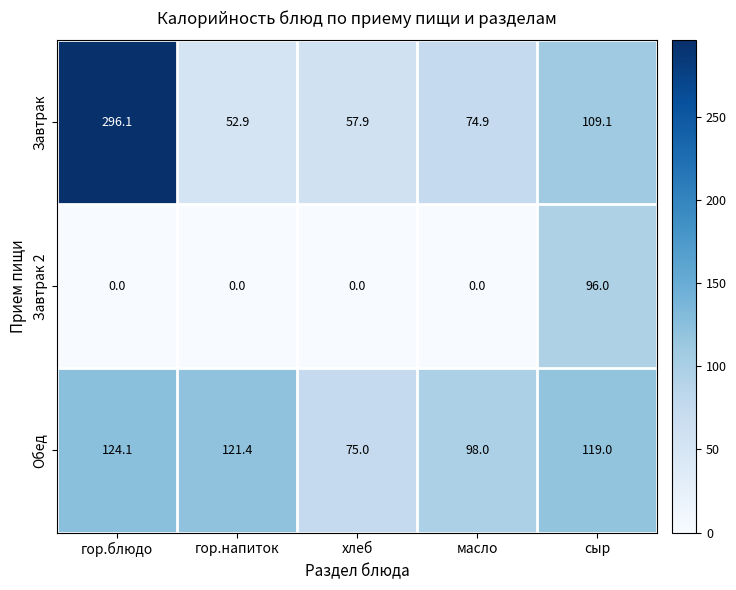

Which category has the highest value across all series?

гор.блюдо